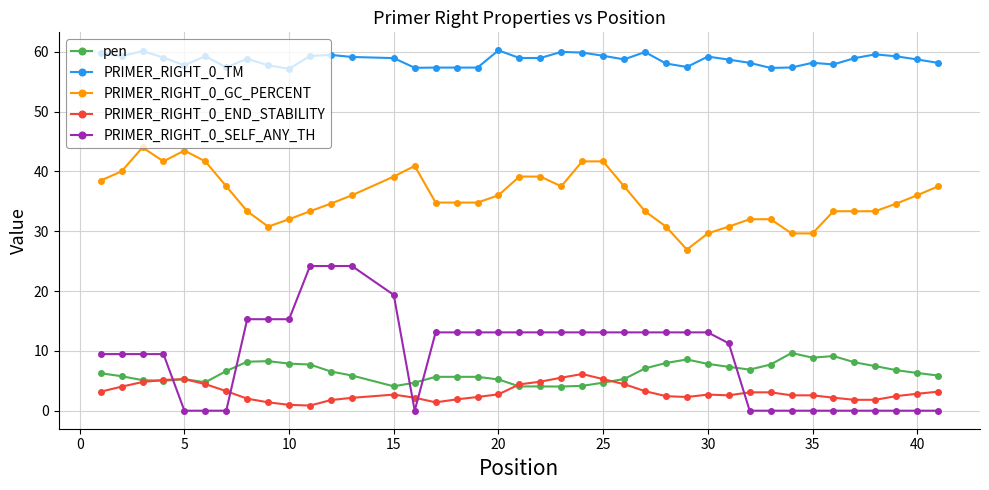

What is the value of the pen point at the 19th from the left?

5.2